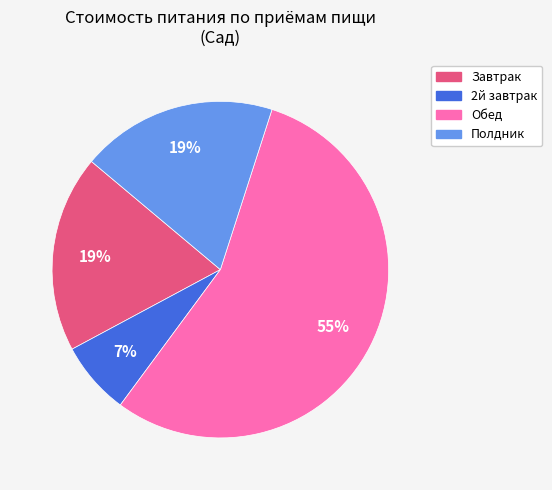

Does any single category account for the majority?

Yes